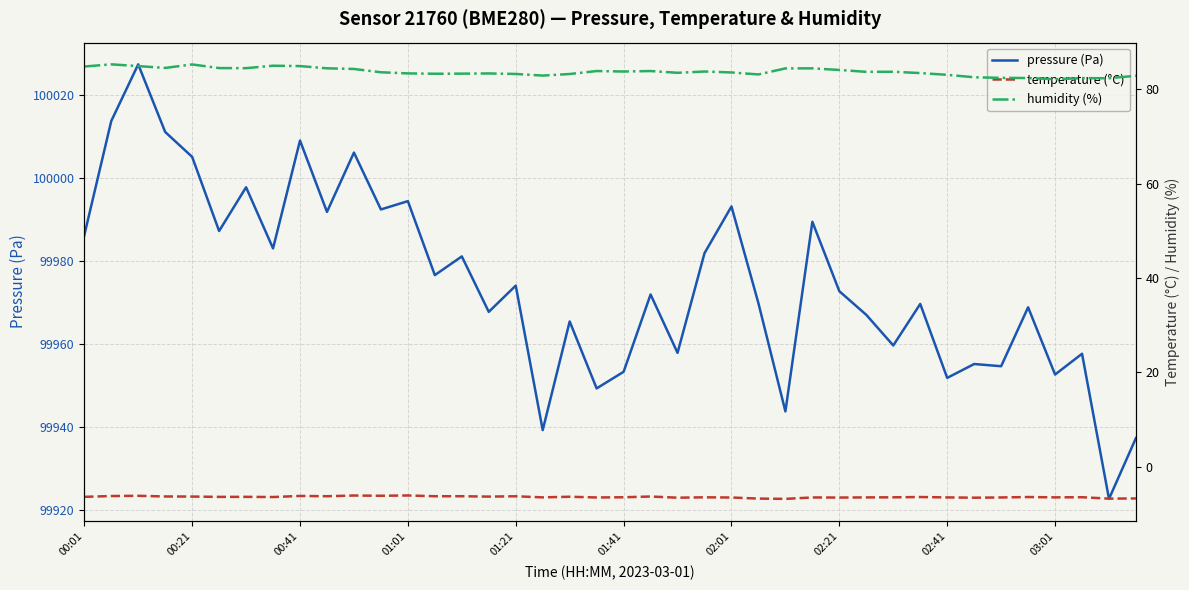

True or false: pressure (Pa) has a value of 144770.8 at 01:41.

False